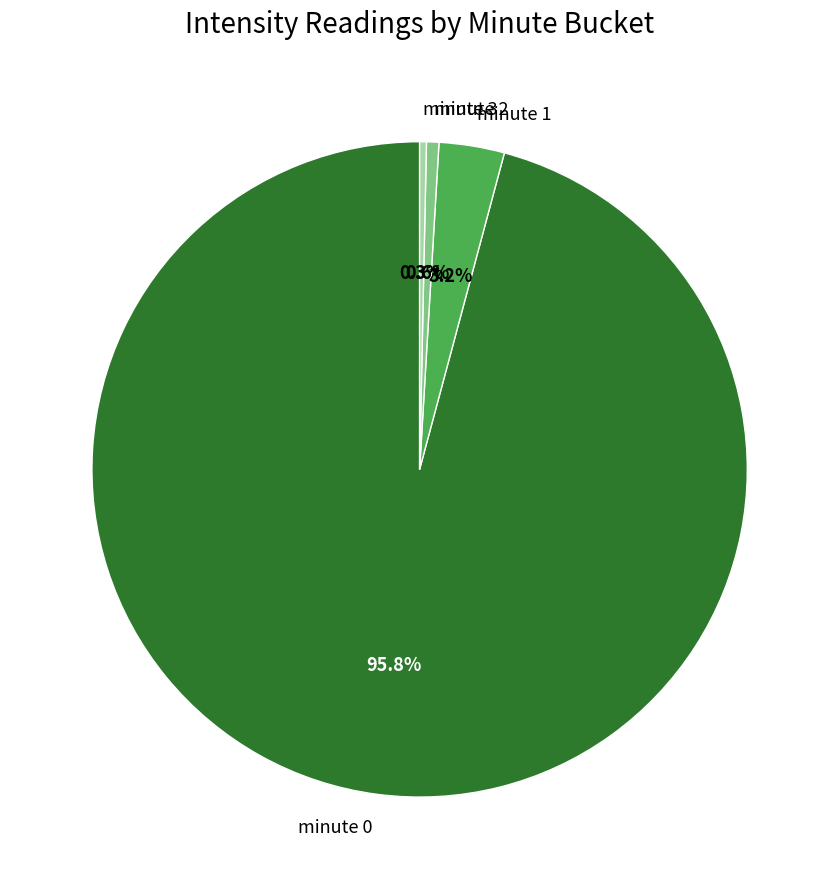

To the nearest percent, what is the combined percentage of minute 3 and minute 0?

96%